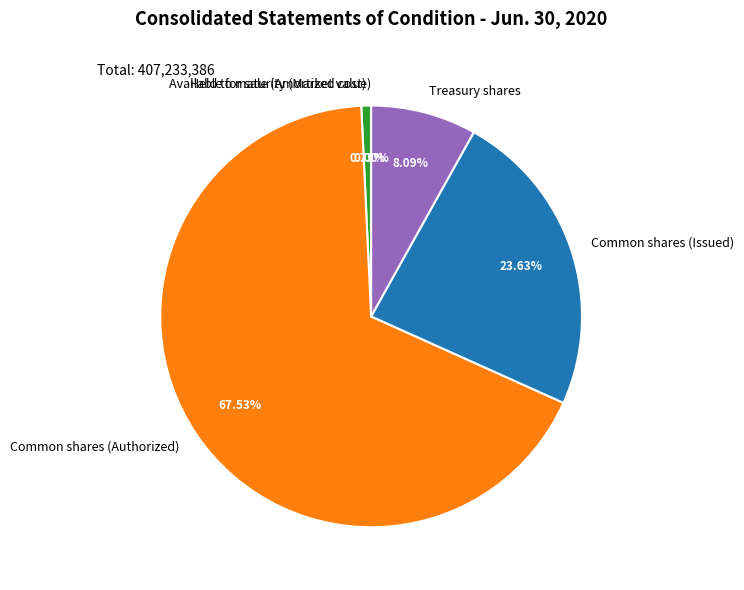

Which slice is the largest?

Common shares (Authorized)